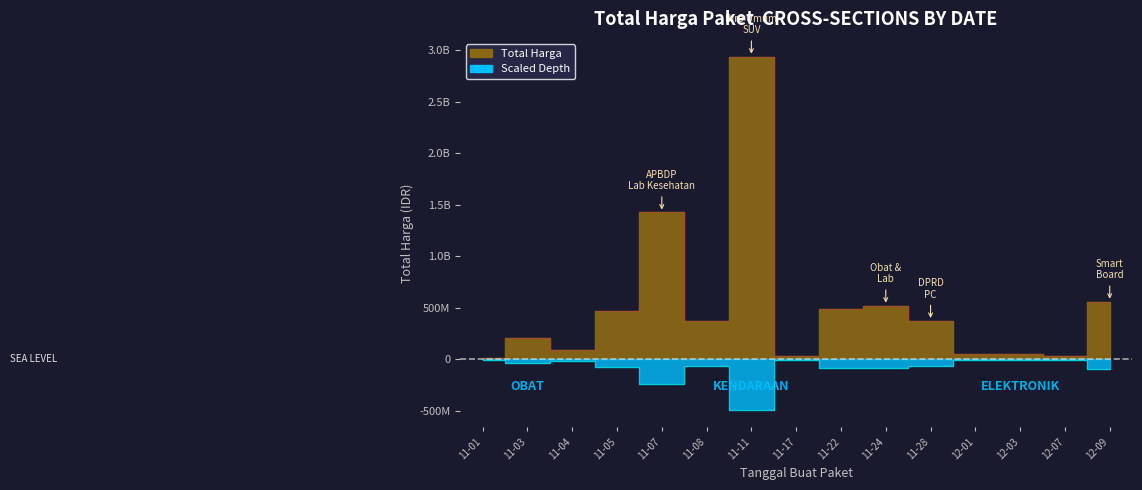

Read the value at 11-03, to the nearest 10.

210641270